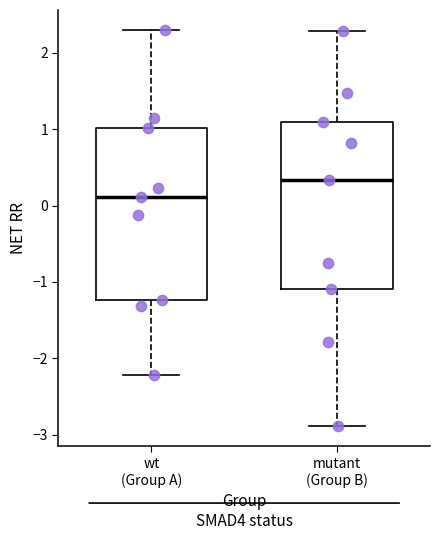

Reading left to right, transcribe this box plot: for each box, give where its median line is, the range the box spans, and where its two whiskers end, as read against the y-axis. The values are not printed on the chart, so give them approximately, as read against the axis.

wt (Group A): median 0.1, box -1.2 to 1.0, whiskers -2.2 to 2.3
mutant (Group B): median 0.3, box -1.1 to 1.1, whiskers -2.9 to 2.3